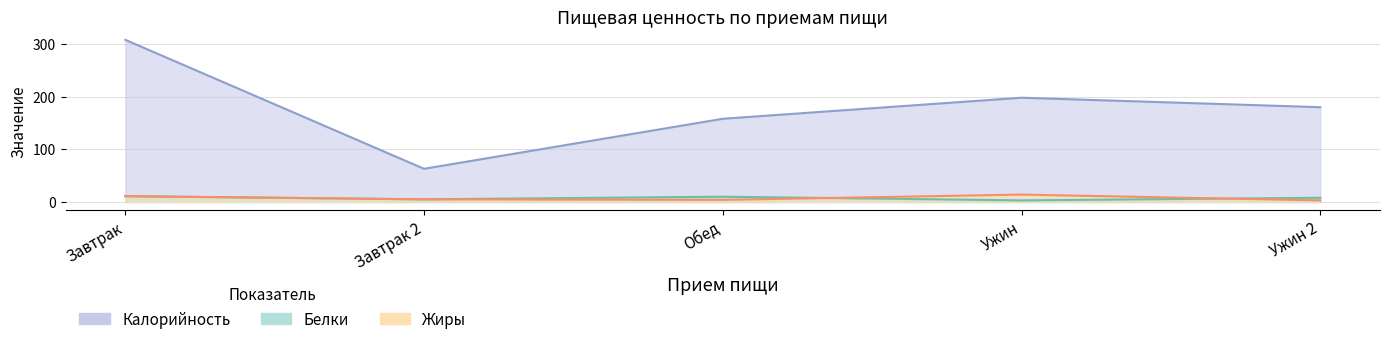

What is the difference between the maximum and minimum values in the Калорийность series?

245